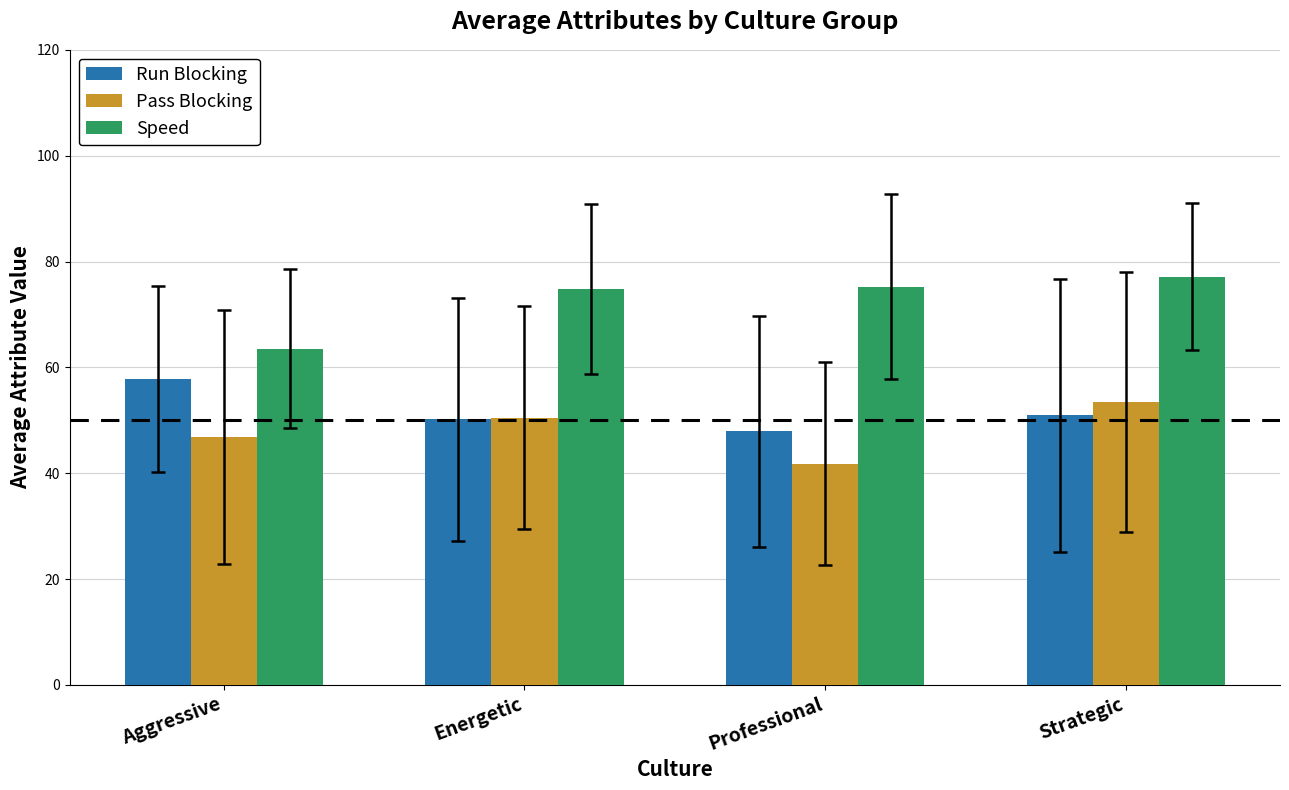

Count the number of categories in the chart.

4